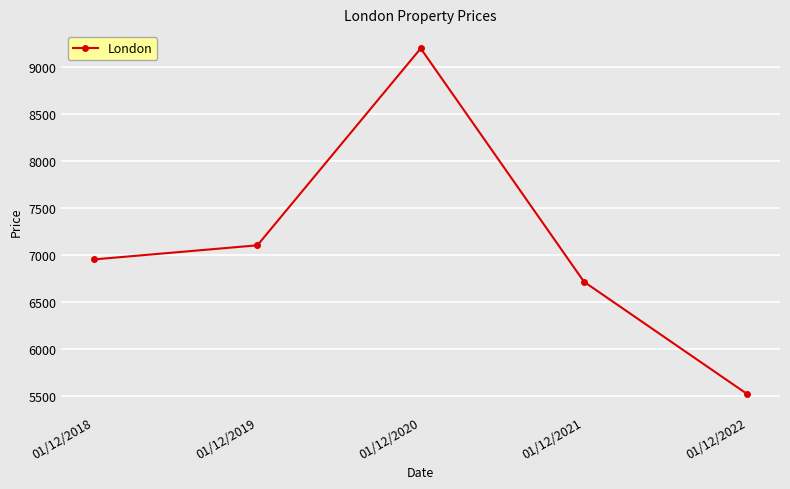

True or false: the data shows 12507 at 01/12/2018.

False